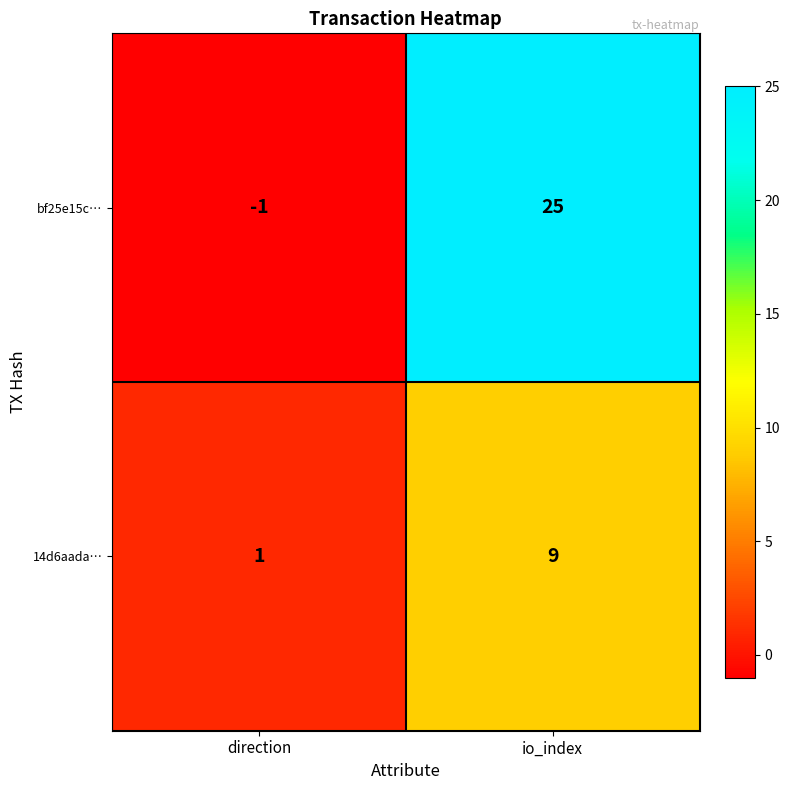

Which label corresponds to the smallest value in the chart?

direction